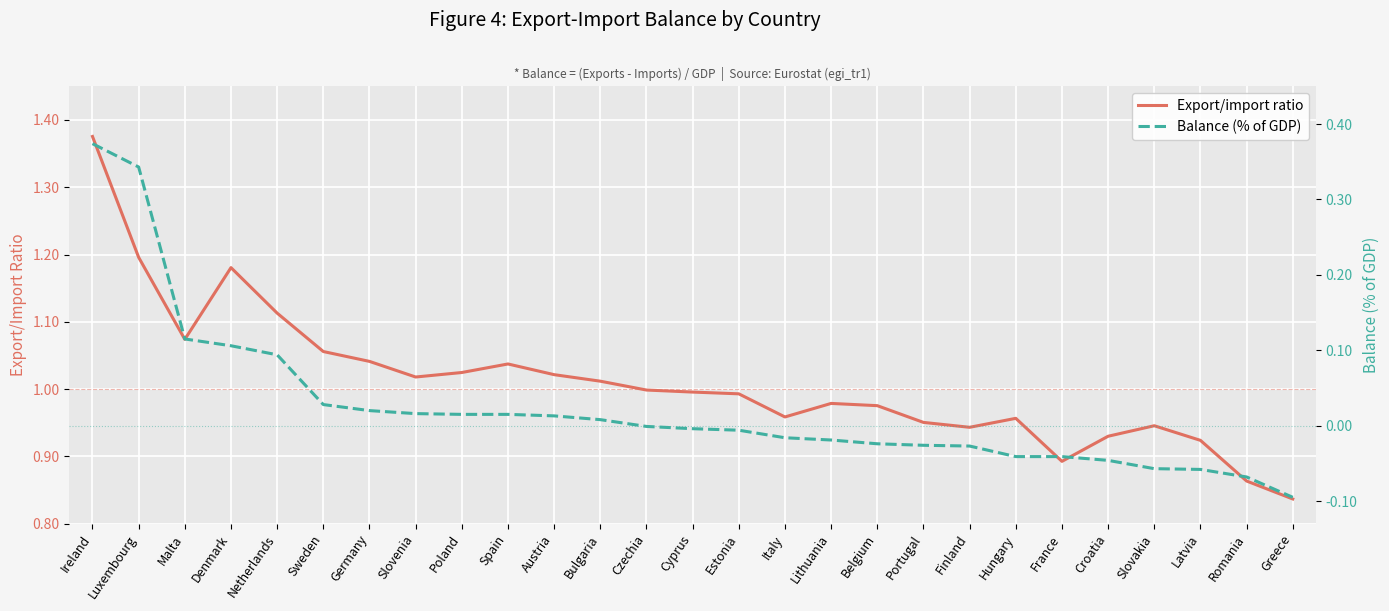

At Malta, list the series in order from smallest to largest.

Balance (% of GDP), Export/import ratio